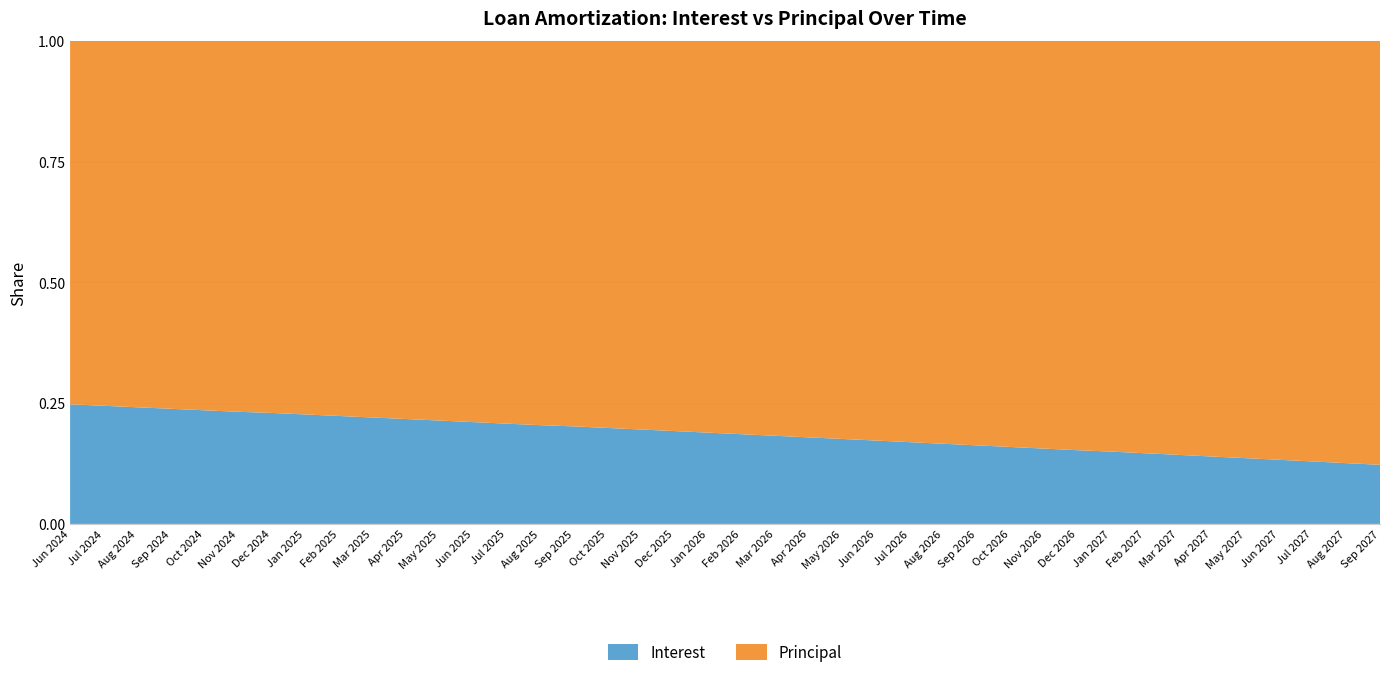

Reading left to right, transcribe all the data shown in this chart.

Interest: 71.5	70.6	69.7	68.9	68.0	67.1	66.2	65.4	64.5	63.6	62.7	61.8	60.9	60.0	59.1	58.2	57.3	56.4	55.5	54.5	53.6	52.7	51.7	50.8	49.9	48.9	48.0	47.0	46.0	45.1	44.1	43.1	42.2	41.2	40.2	39.2	38.3	37.3	36.3	35.3
Principal: 217.0	218.0	219.0	220.0	221.0	222.0	222.0	223.0	224.0	225.0	226.0	227.0	228.0	229.0	230.0	230.0	231.0	232.0	233.0	234.0	235.0	236.0	237.0	238.0	239.0	240.0	241.0	242.0	243.0	244.0	245.0	245.0	246.0	247.0	248.0	249.0	250.0	251.0	252.0	253.0